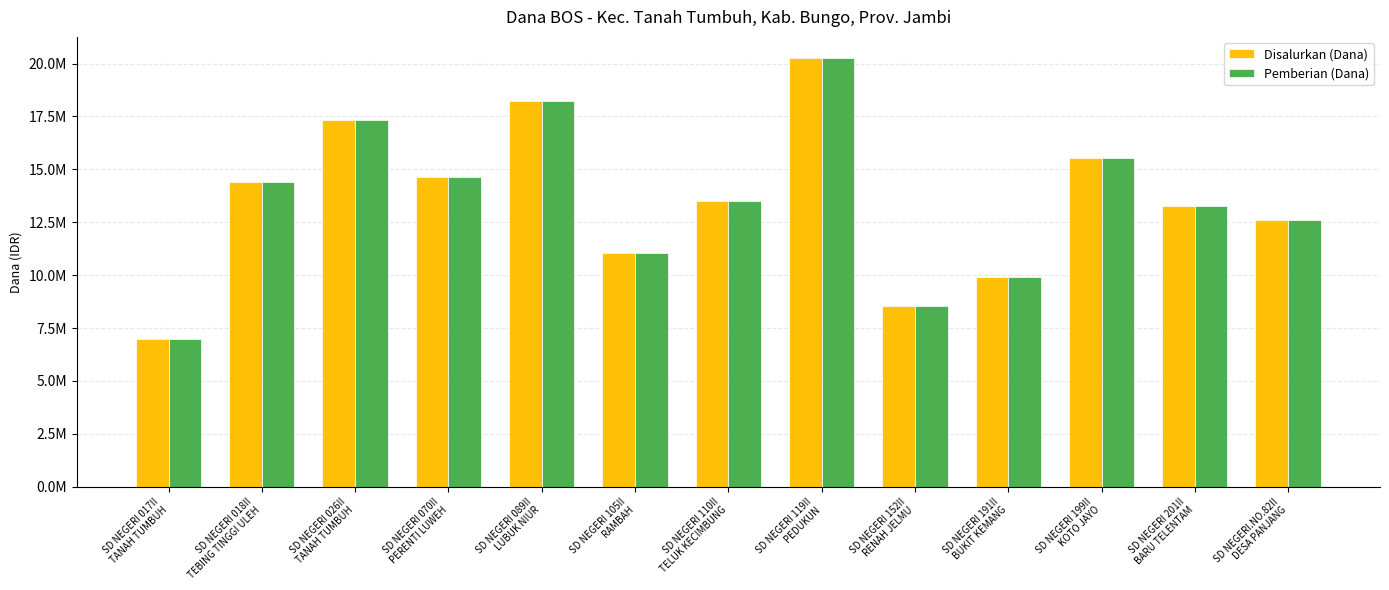

Which series has the largest range (max minus min)?

Disalurkan (Dana)